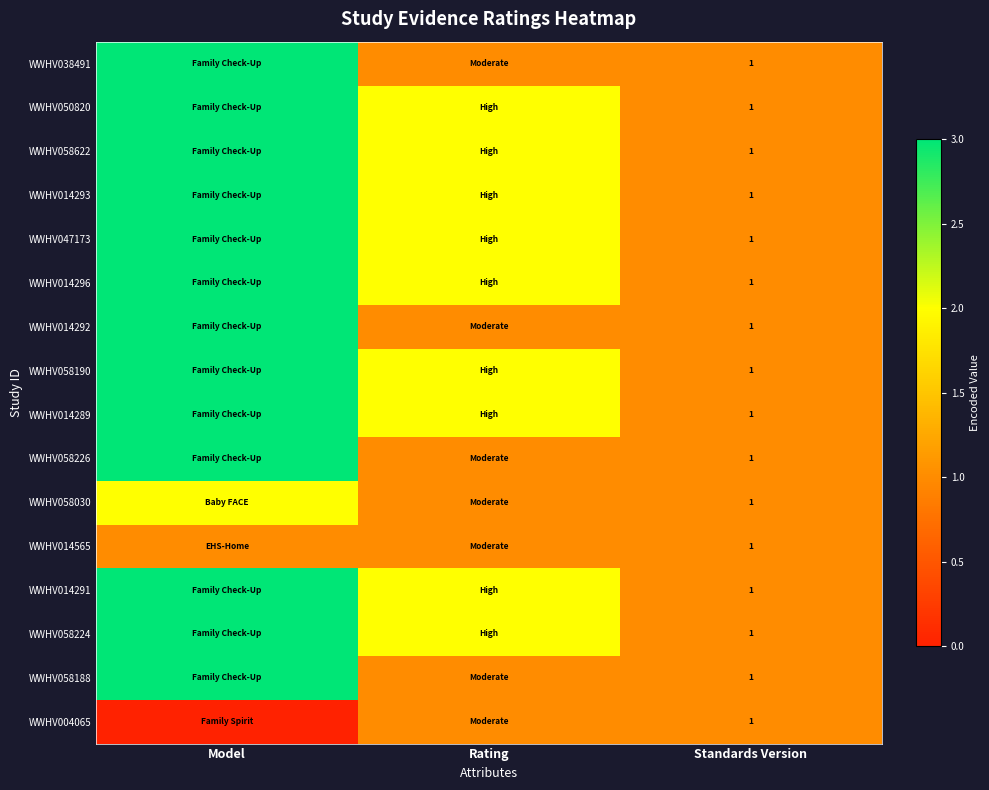

How many data points does each series have?

3